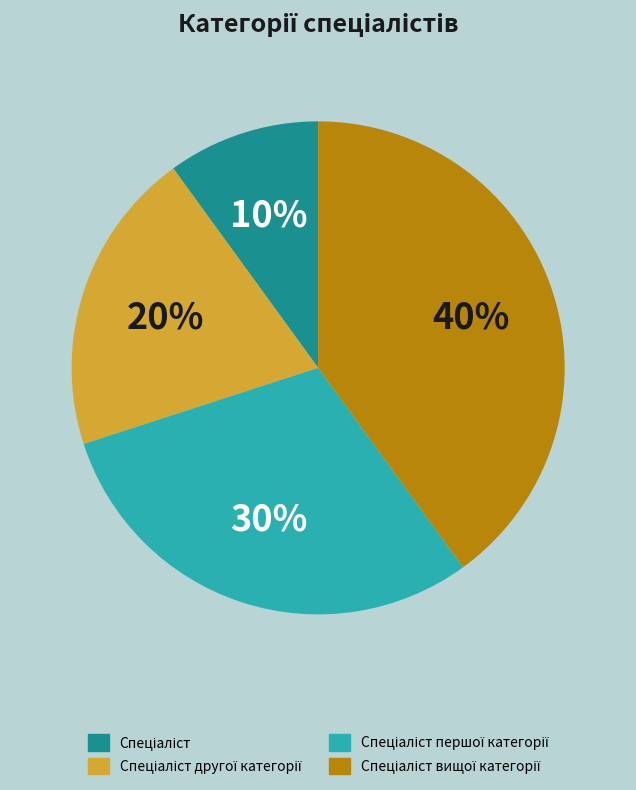

Does any single category account for the majority?

No